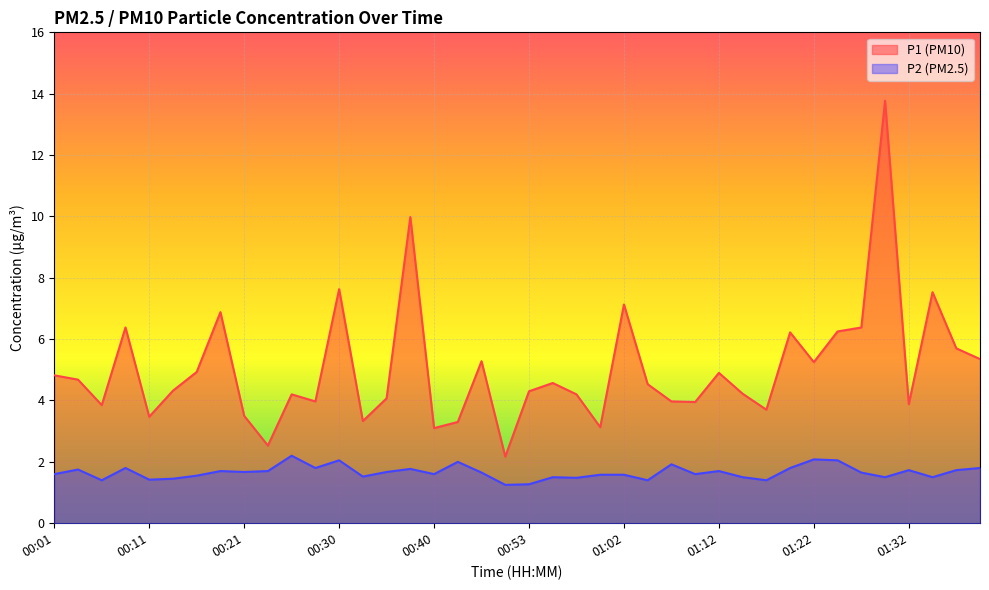

Which category has the highest value in the P1 series?

01:30